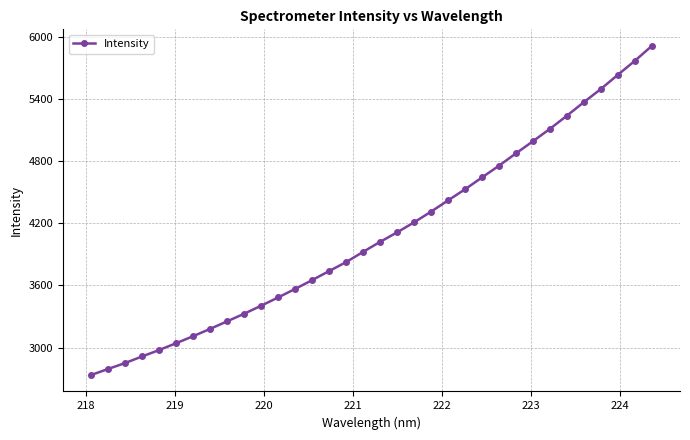

What is the difference between the second highest and second lowest values?

2979.3